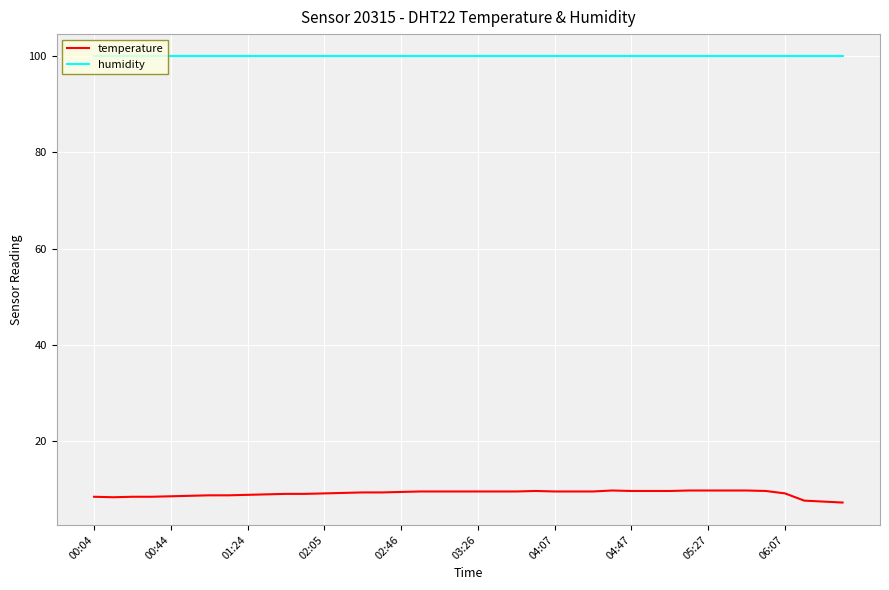

True or false: temperature and humidity intersect in this chart.

False